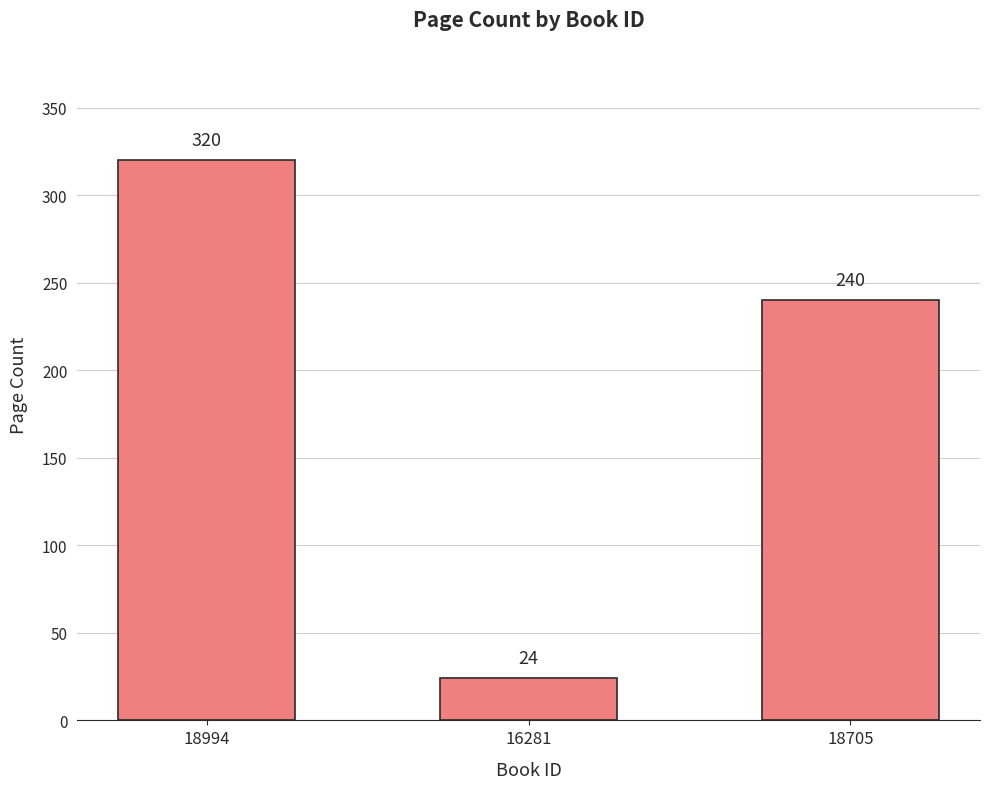

The chart shows a value of 366 at 18705. True or false?

False